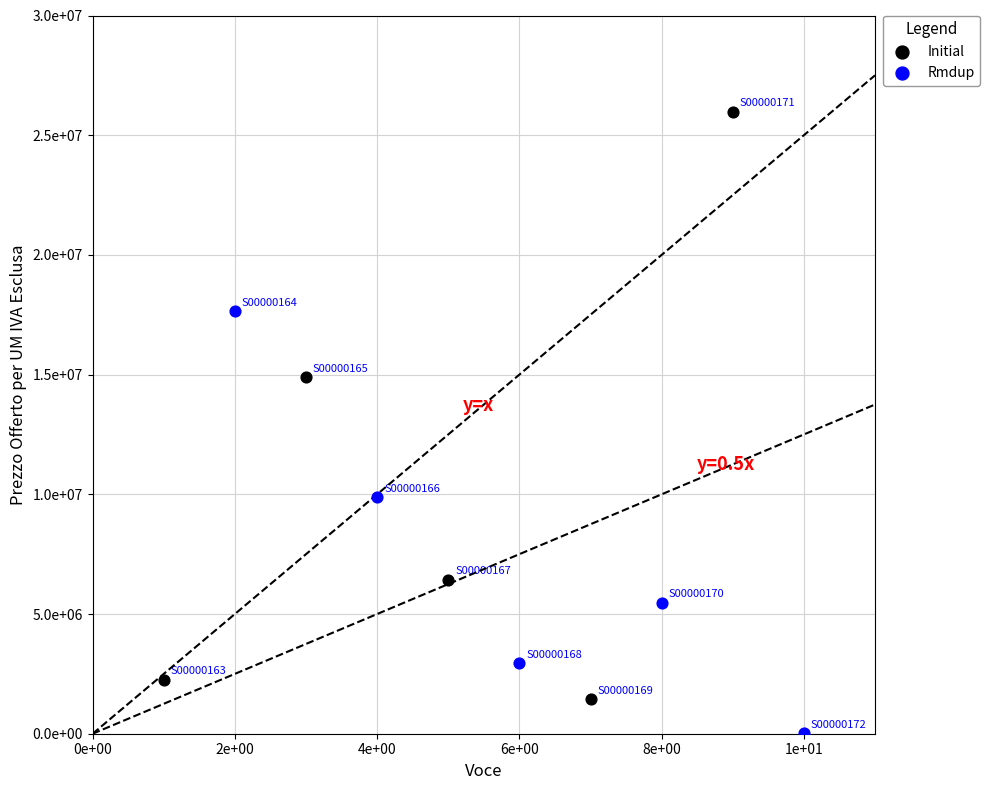

What are all the series names shown in the legend?

Initial, Rmdup